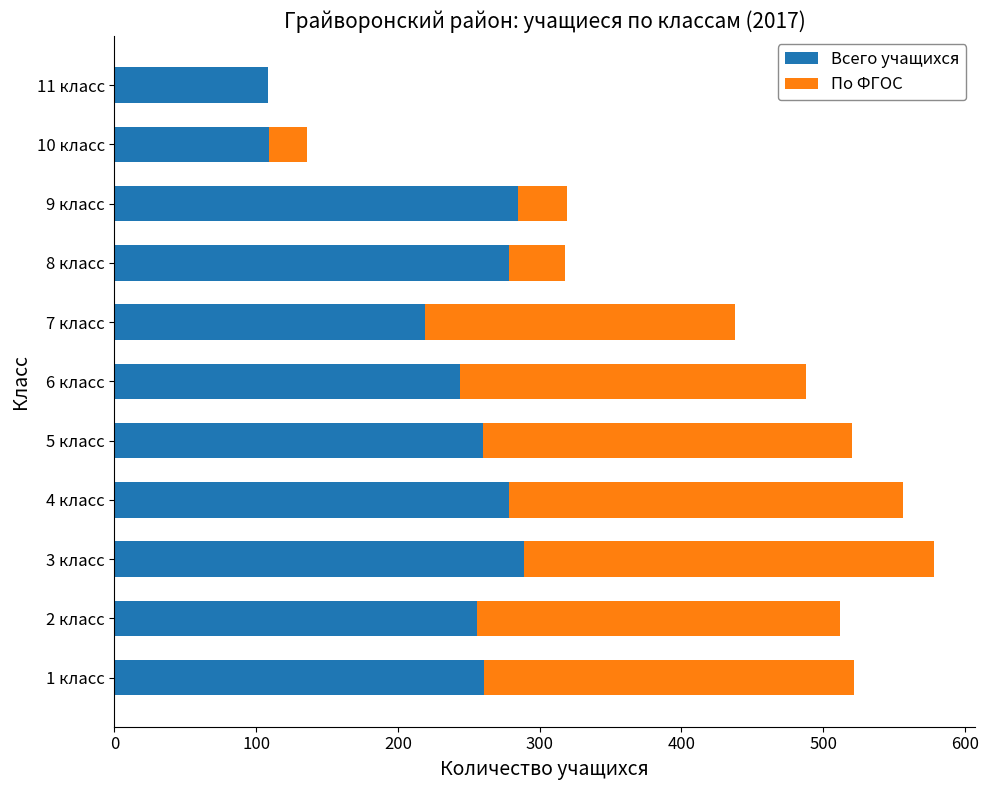

What is the approximate value of Всего учащихся at 8 класс, to the nearest 10?

280